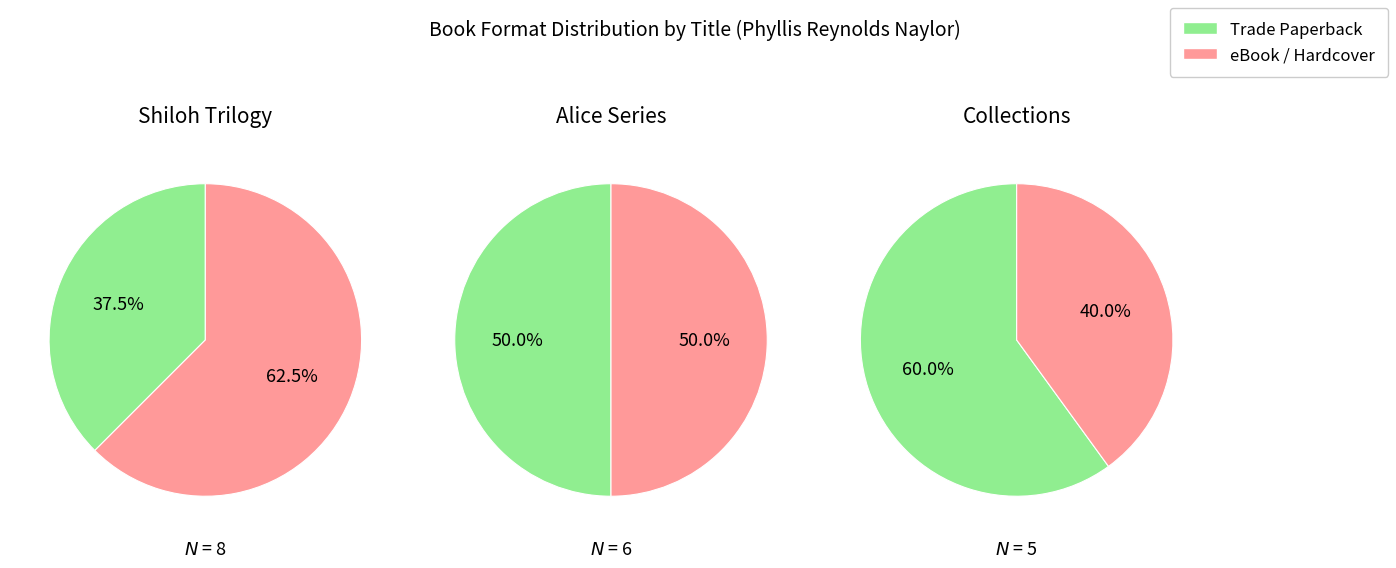

Is it true that Shiloh Collection is 9% of the pie?

False